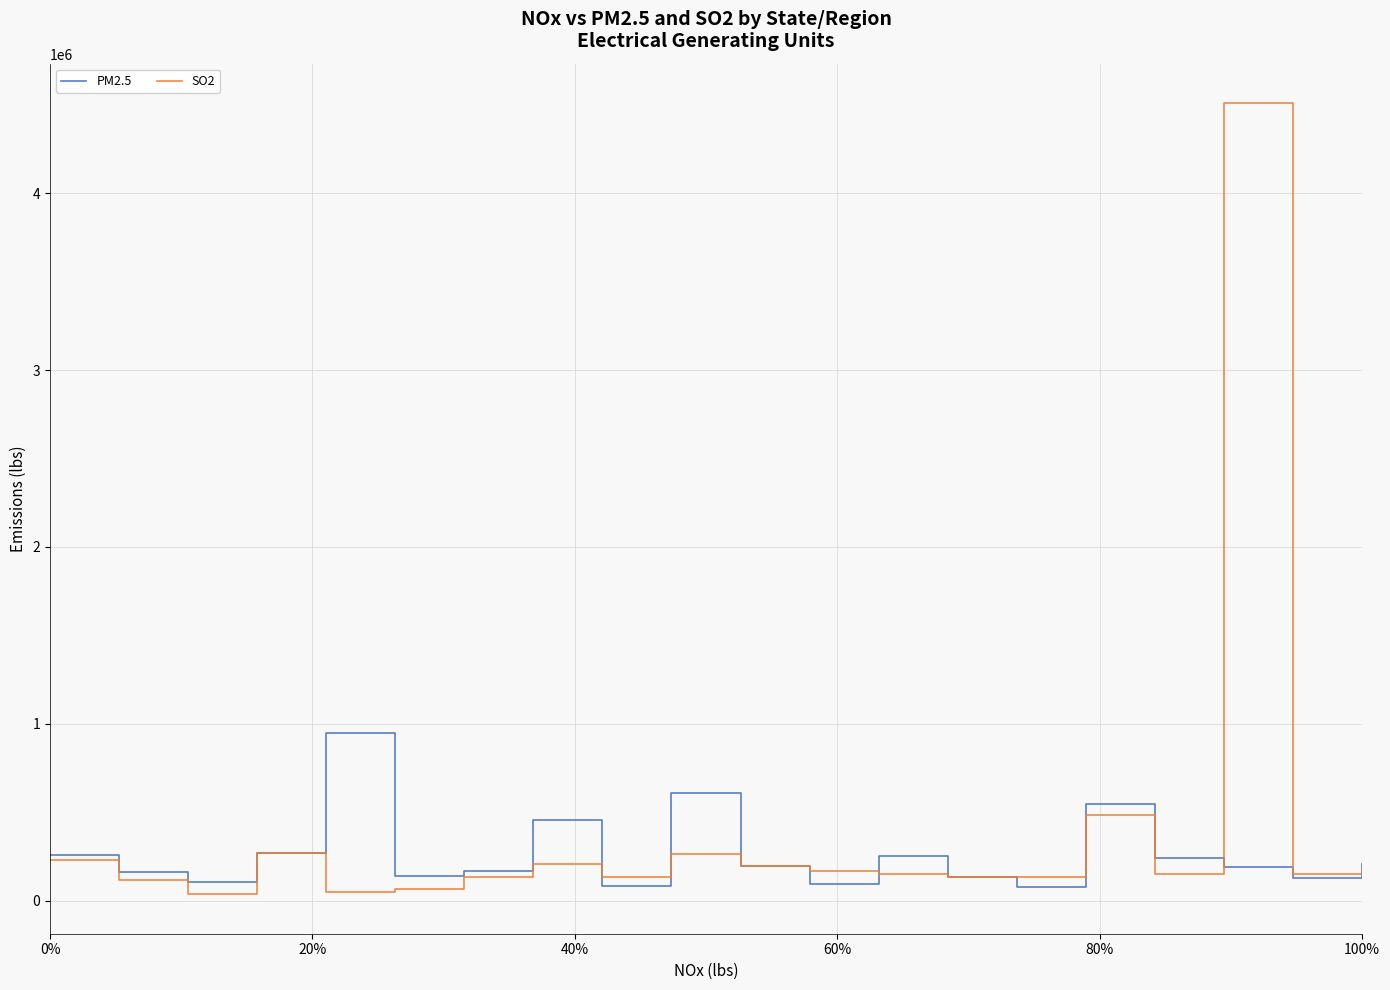

Which series has the largest range (max minus min)?

SO2